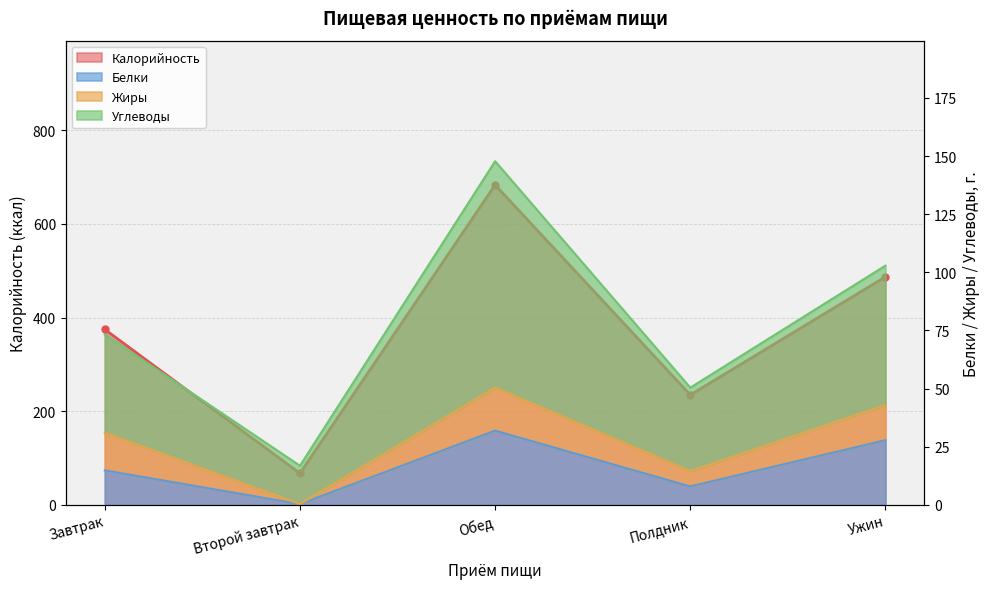

What is the sum of the Калорийность values at Второй завтрак and Обед?

750.4